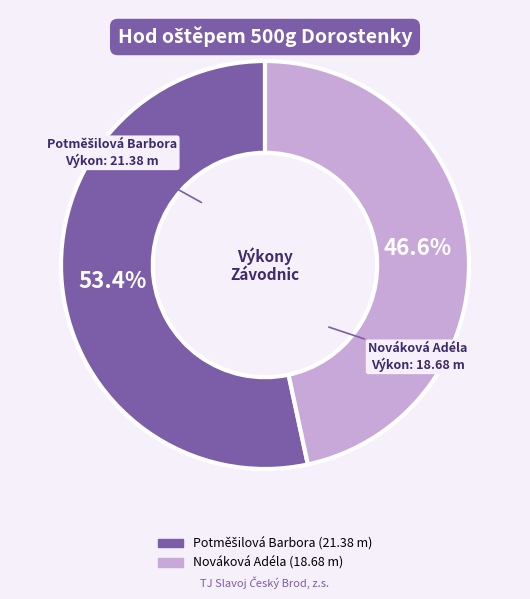

What is the smallest slice in the pie chart?

Nováková Adéla